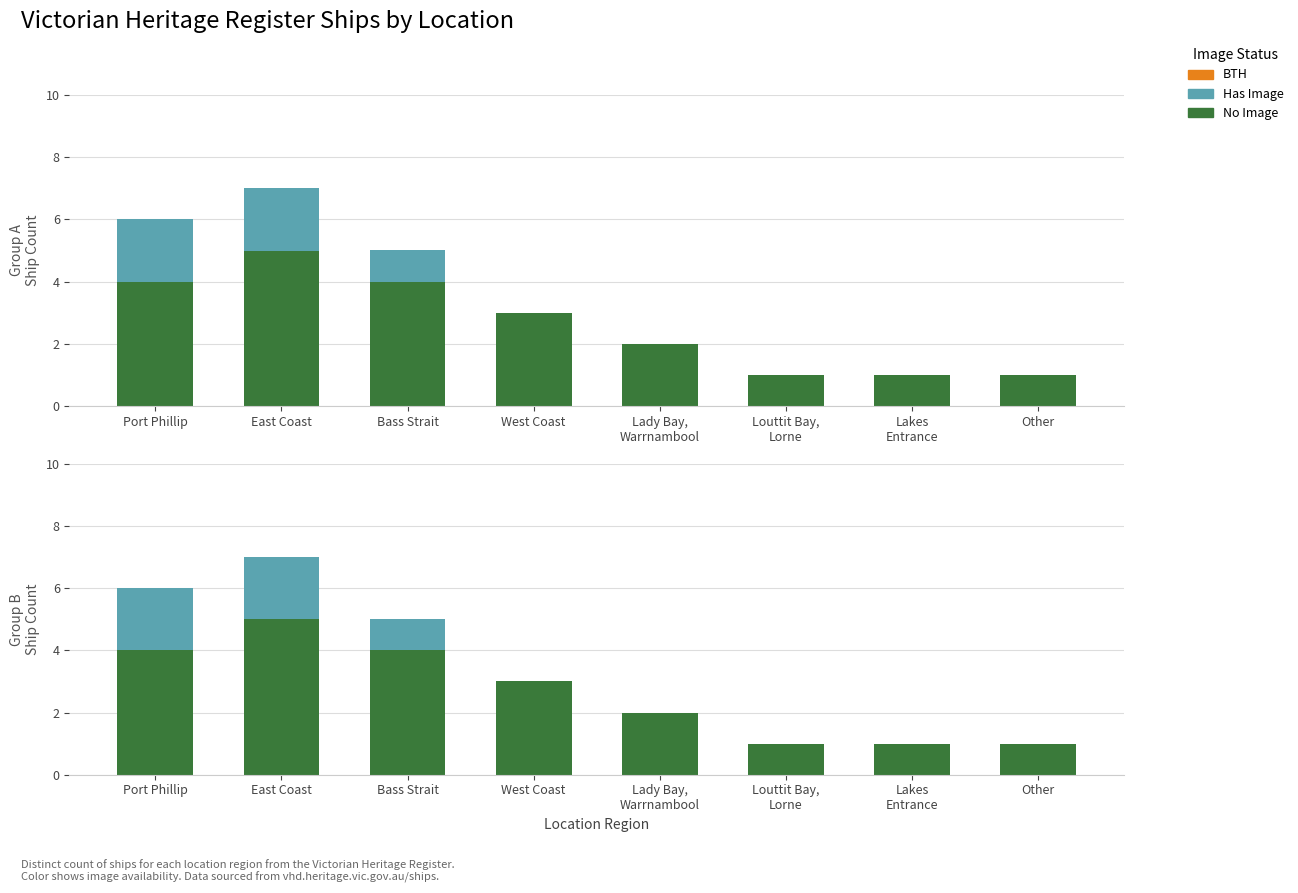

Between Port Phillip and Lakes
Entrance, which is larger?

Port Phillip